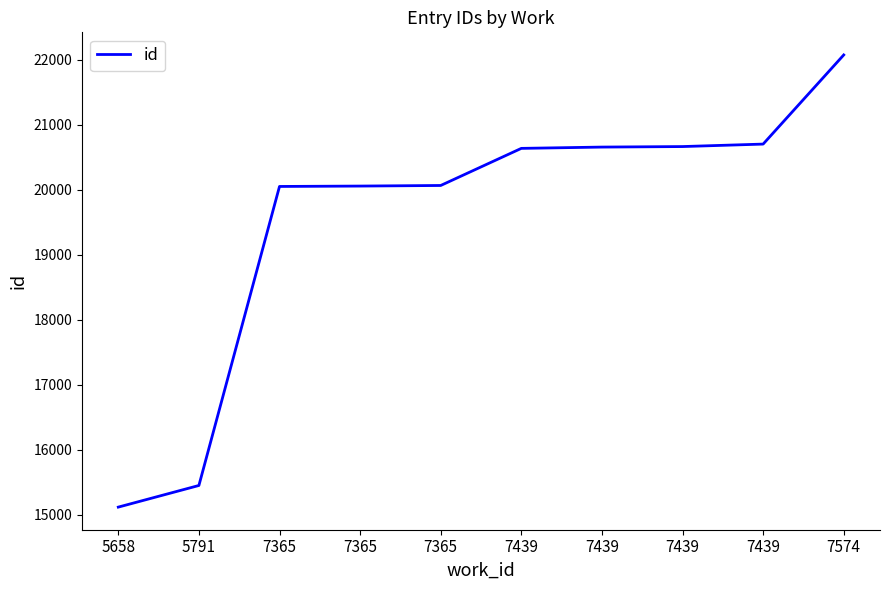

At which label does the data first exceed 20635?

7439